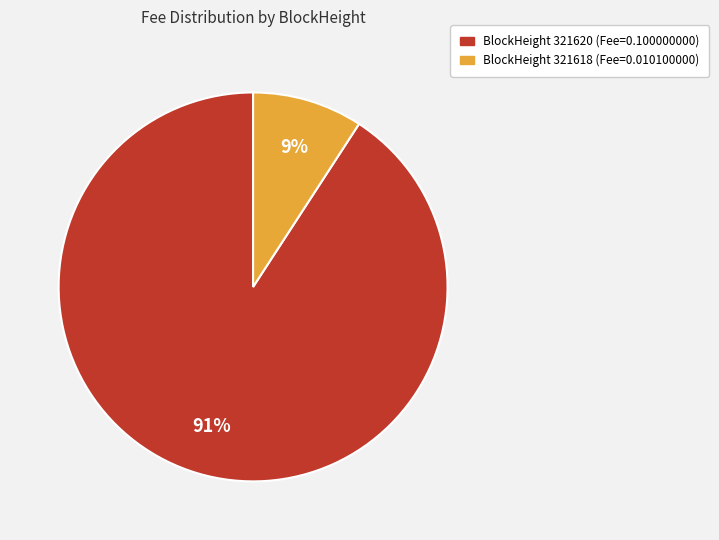

To the nearest percent, what is the difference between the largest and smallest slice percentages?

82%